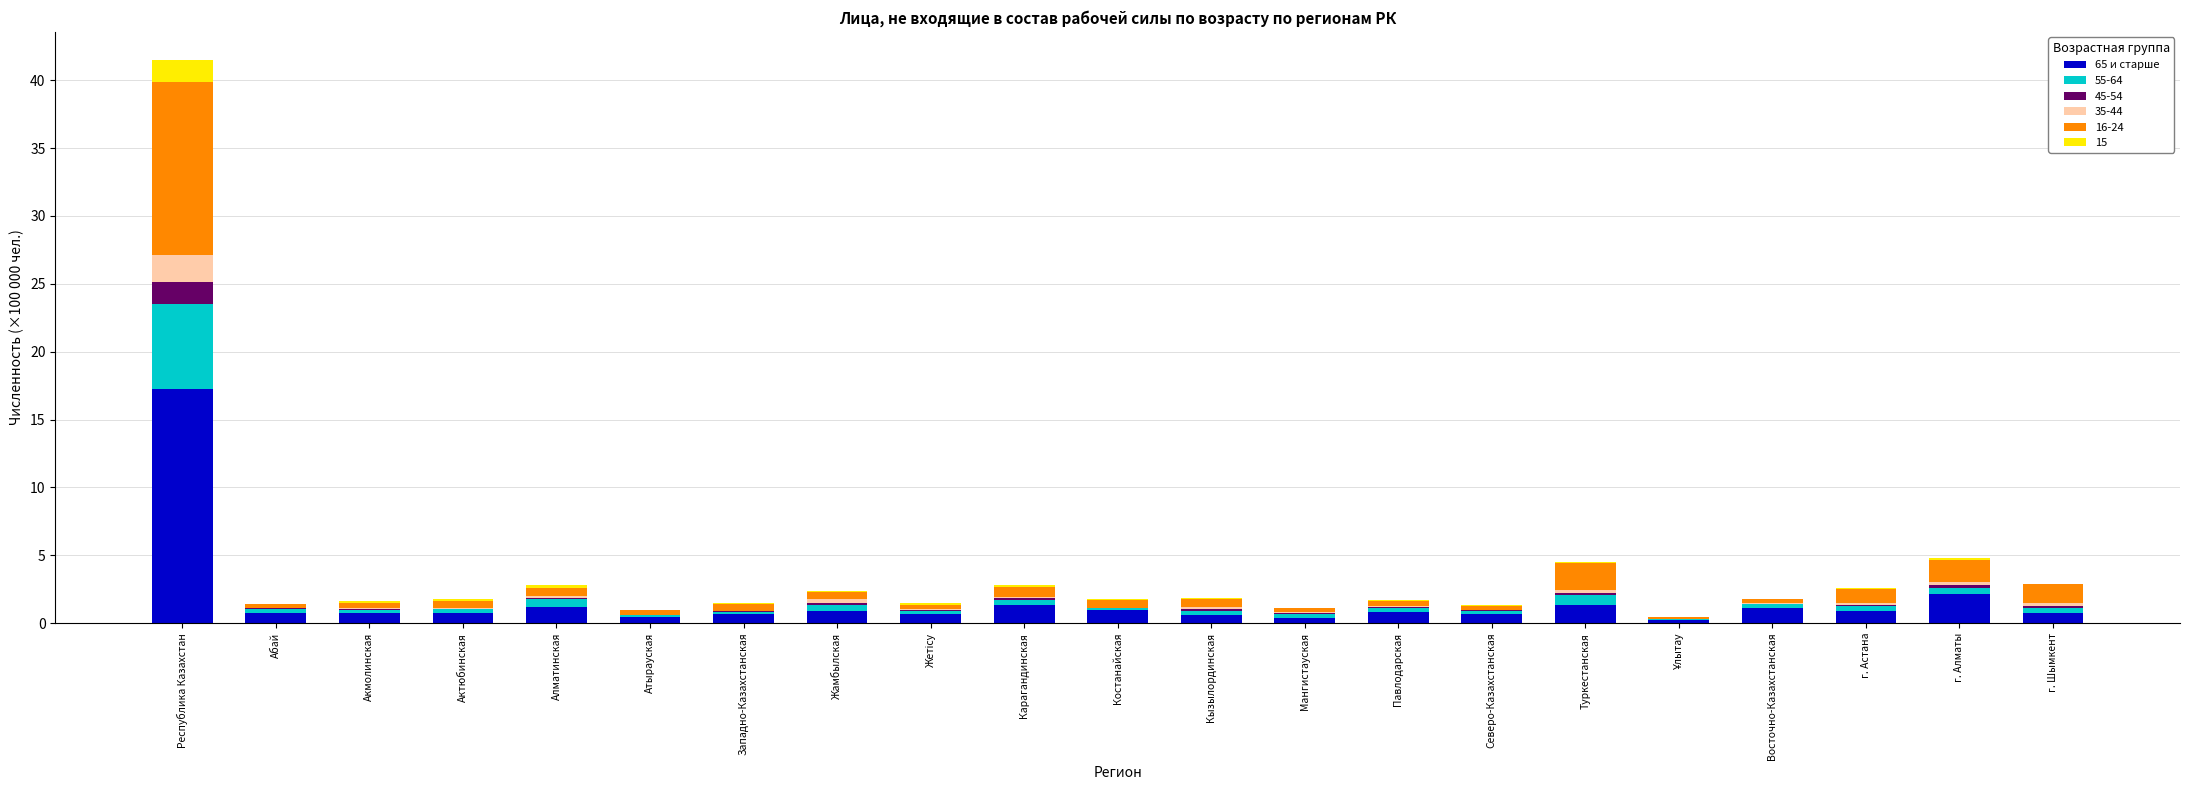

At which label does 65 и старше reach its peak?

Республика Казахстан